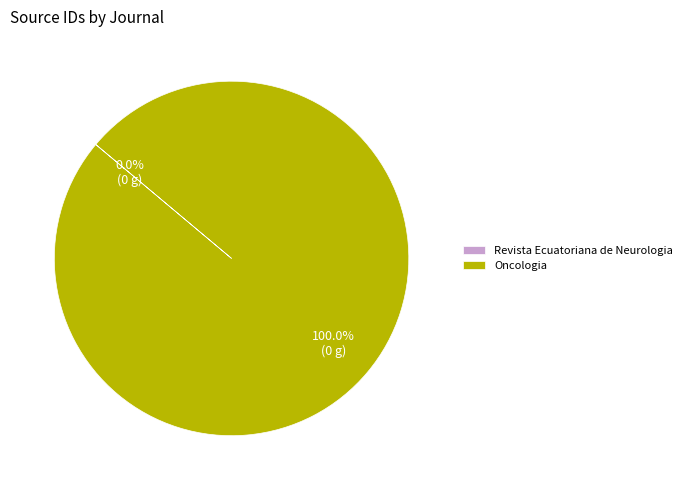

To the nearest percent, what portion does Oncologia represent?

100%